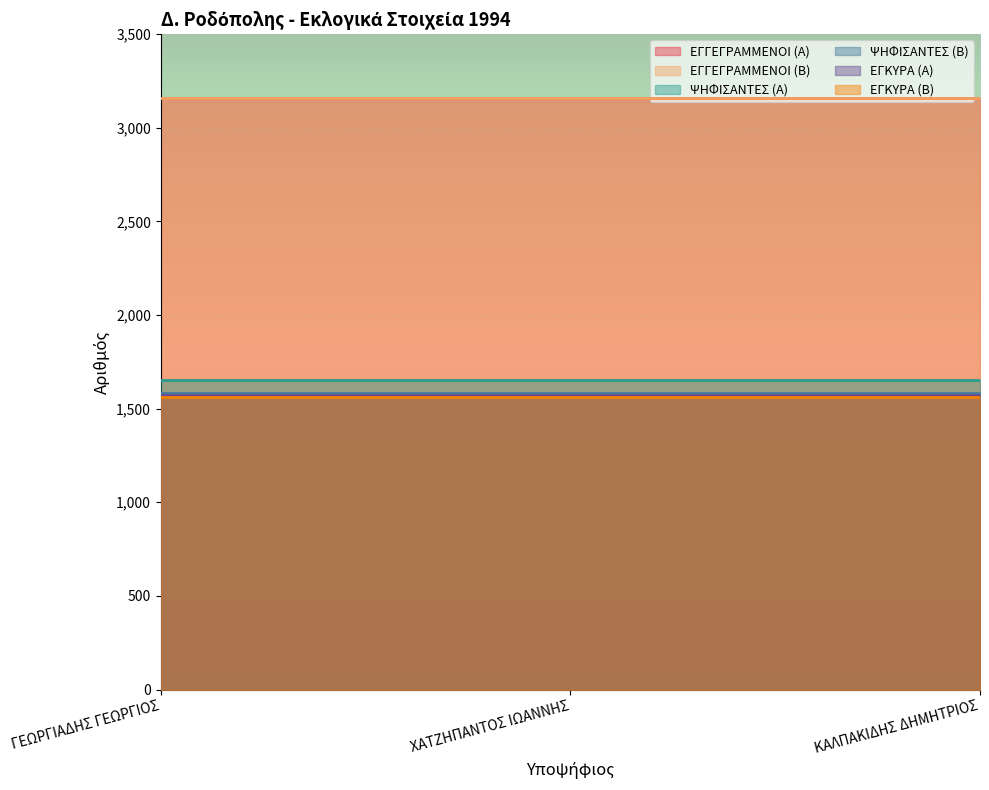

How many data points does each series have?

3